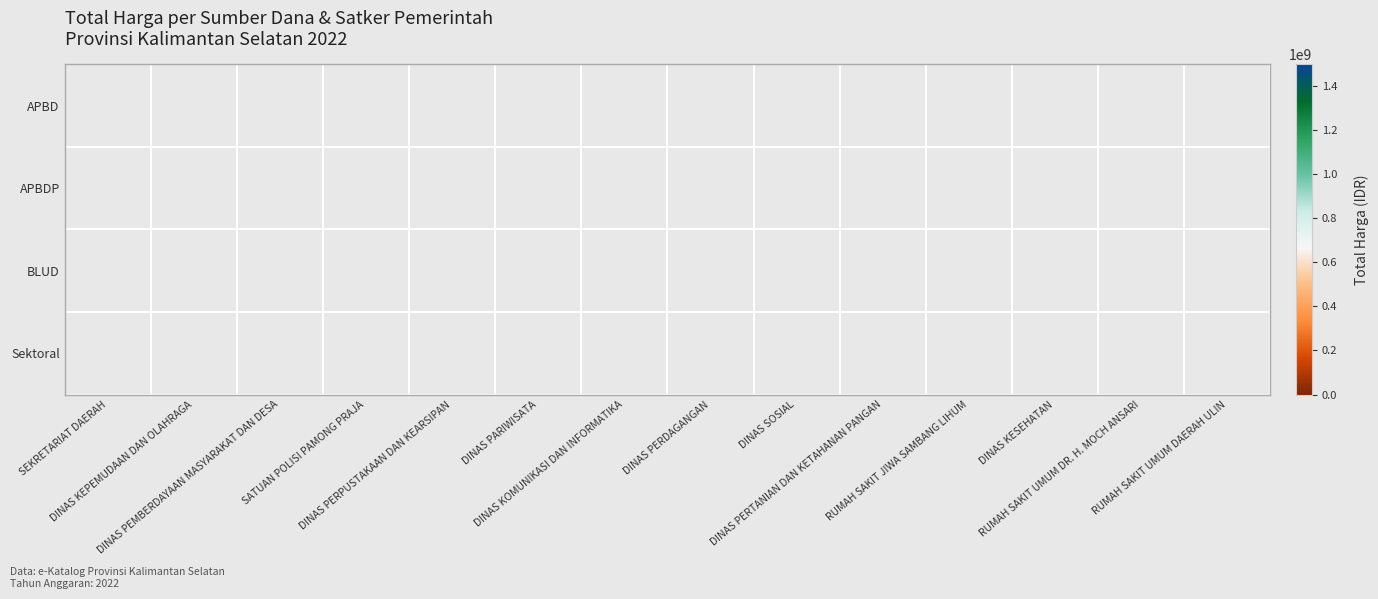

At how many categories does at least one series exceed 352869595?

2